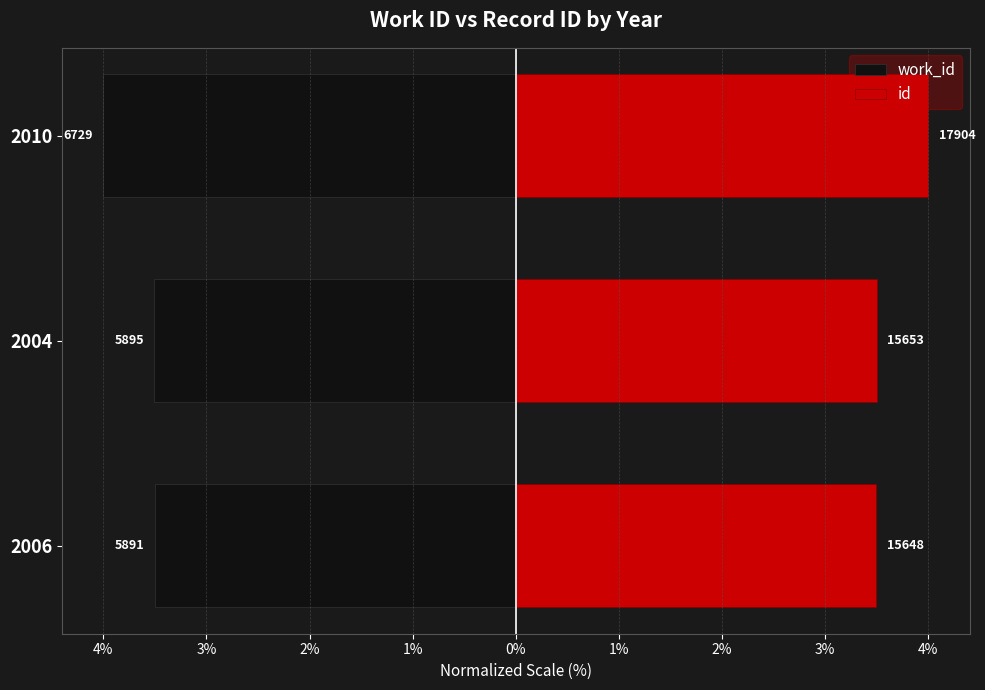

True or false: id has a value of 3.5 at 2006.

True